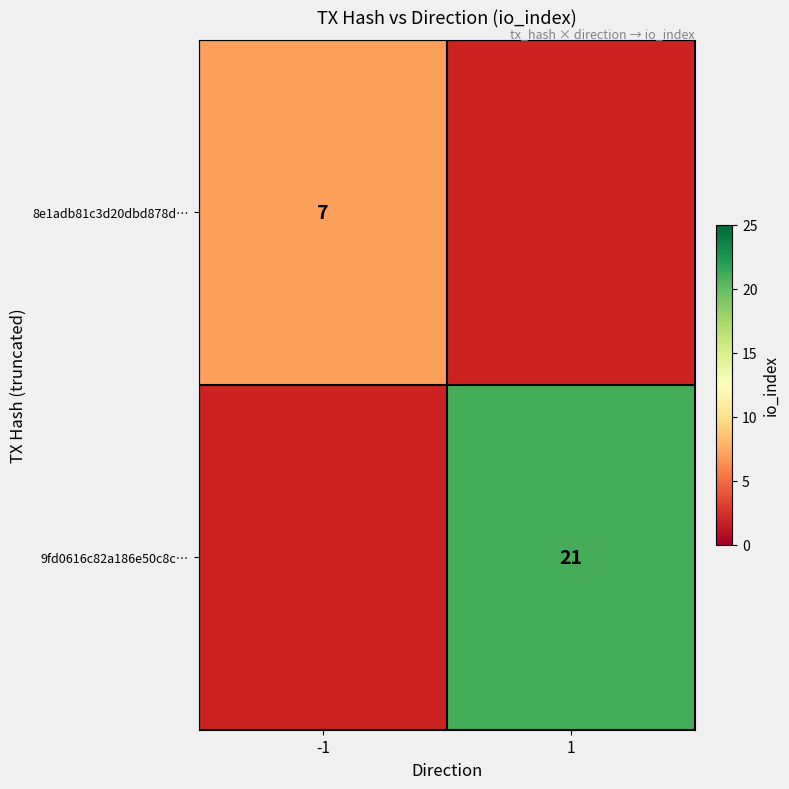

The value of 8e1adb81c3d20dbd878d… at -1 is 10. True or false?

False